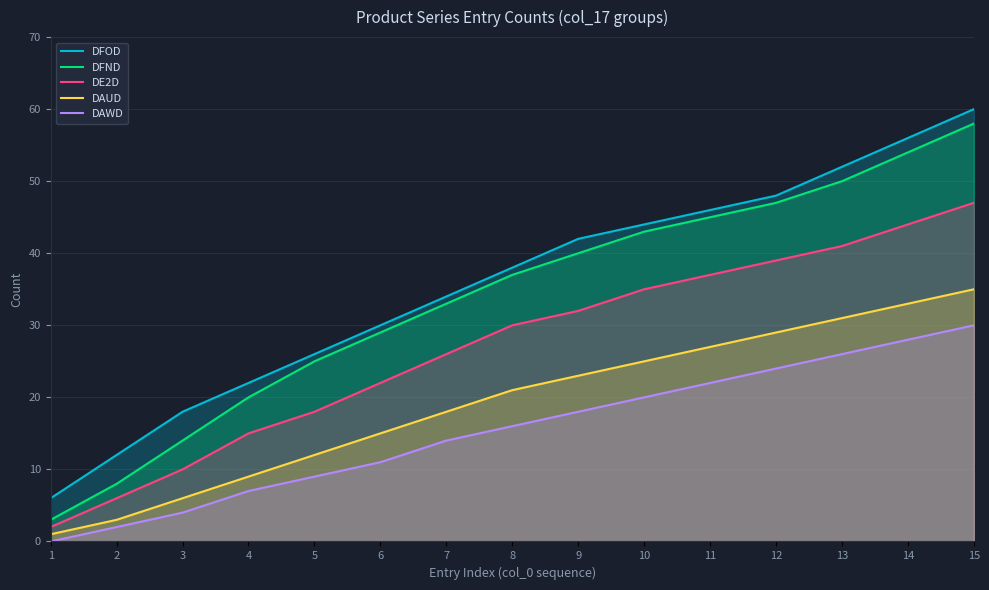

What are all the series names shown in the legend?

DFOD, DFND, DE2D, DAUD, DAWD